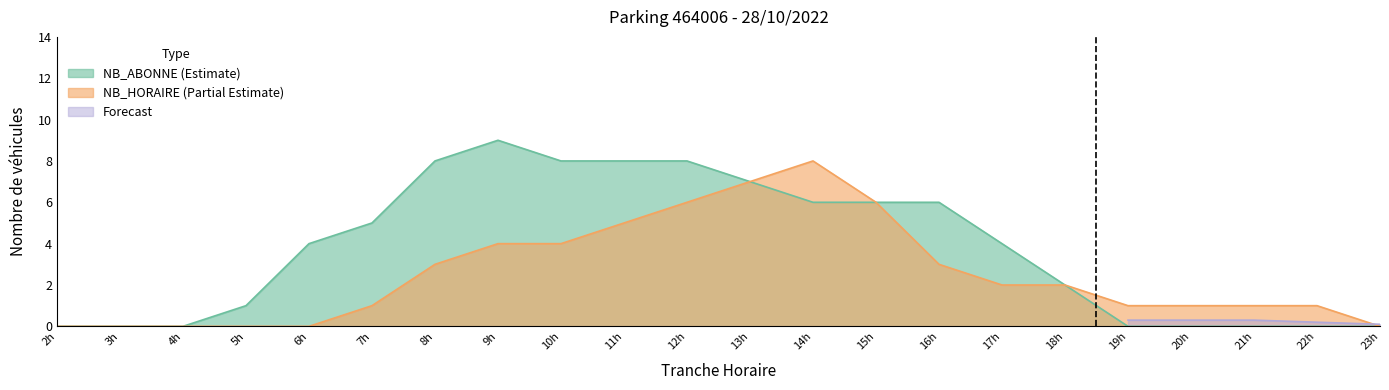

Which series has the largest total across all categories?

NB_ABONNE